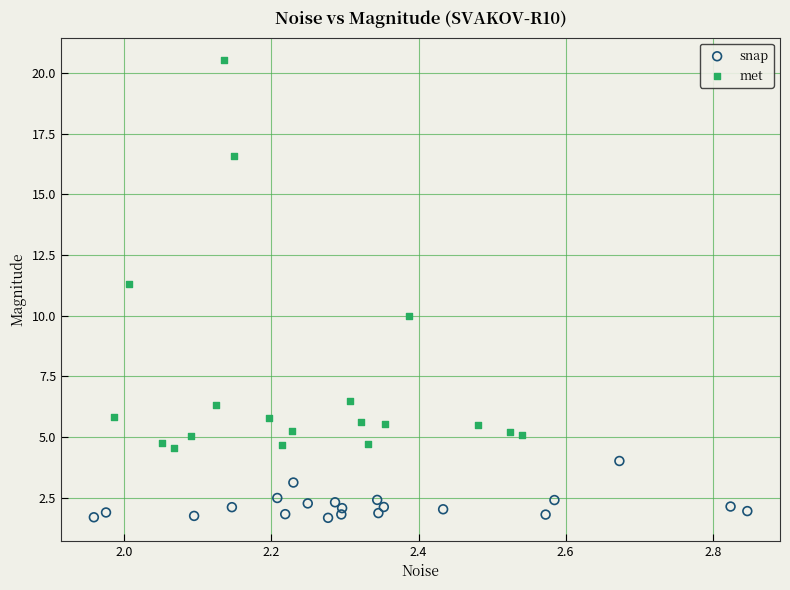

What are all the series names shown in the legend?

snap, met